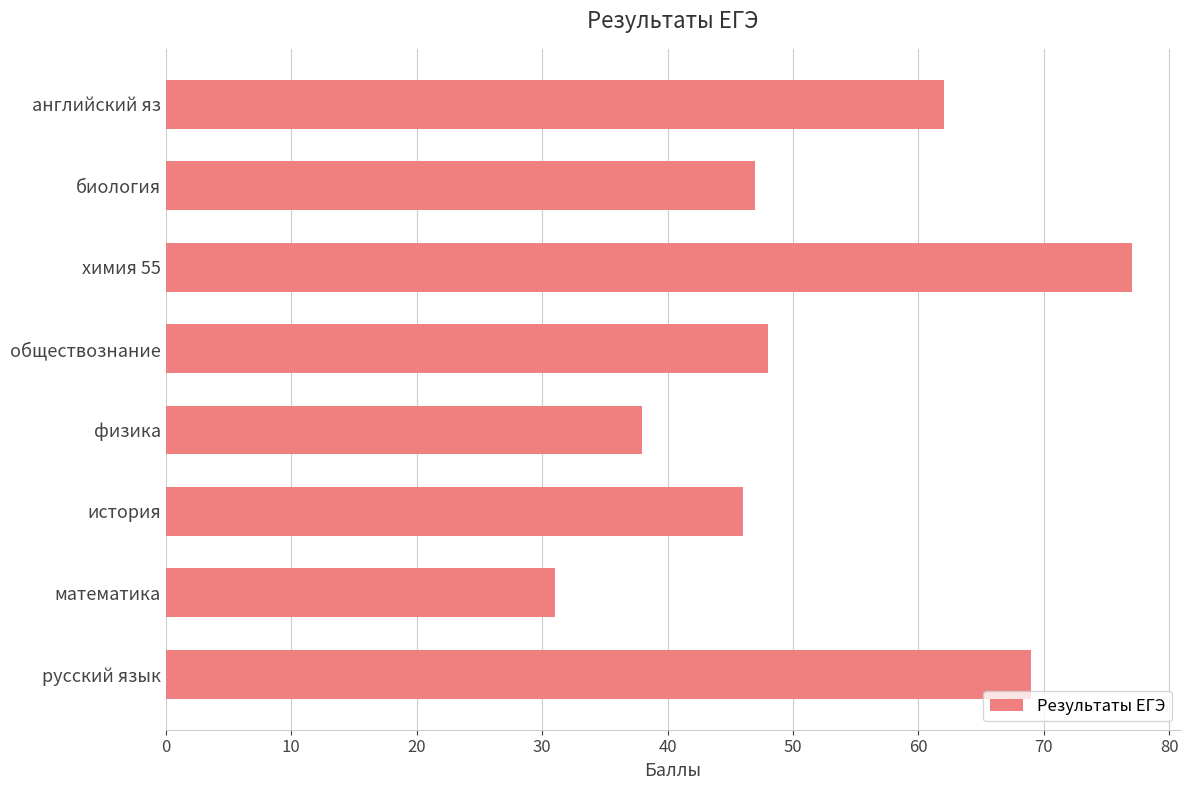

At which category does the chart reach its minimum across all series?

математика